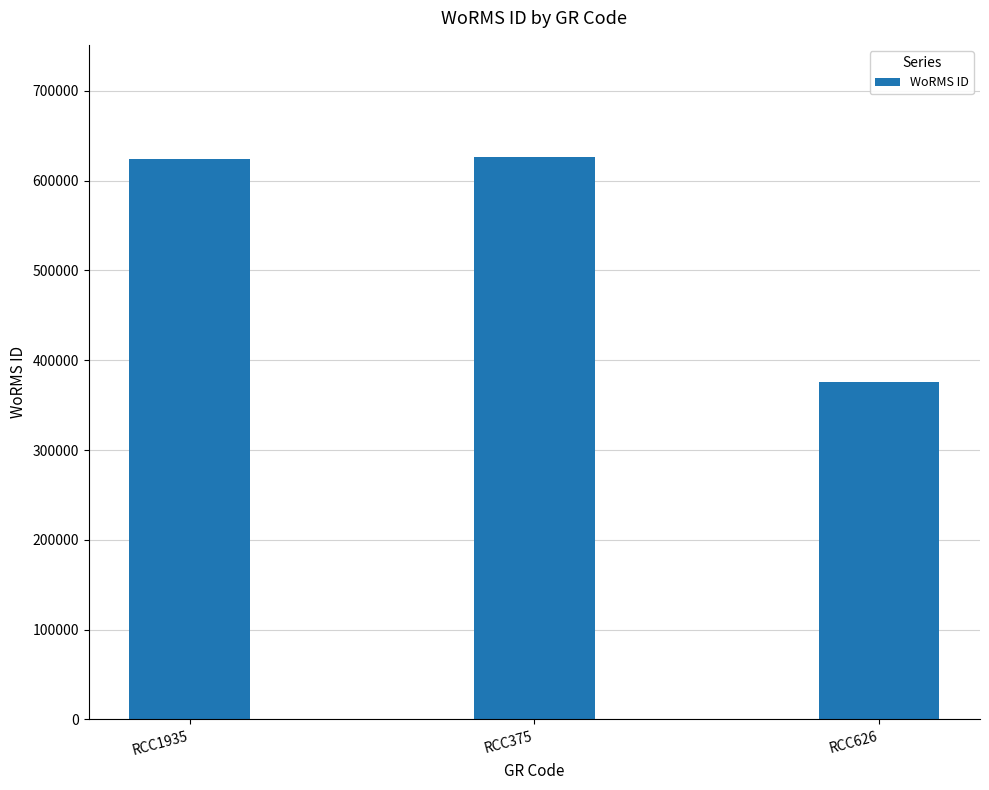

Which label corresponds to the smallest value in the chart?

RCC626